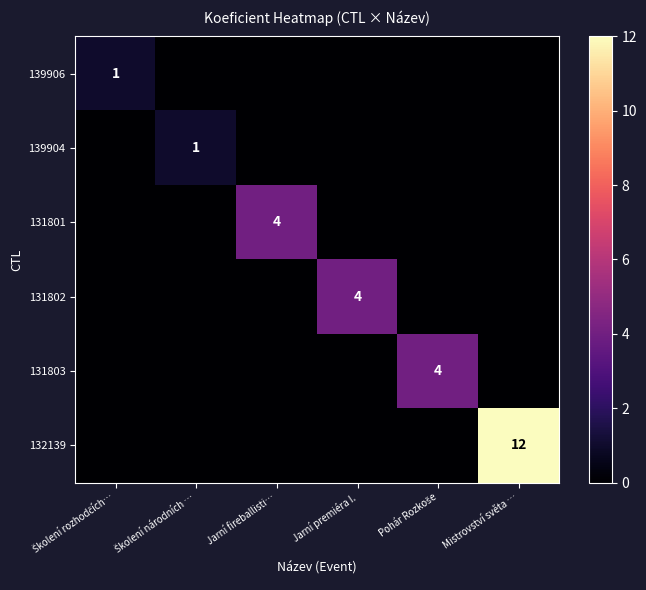

The 131803 series shows 1 at Jarní premiéra I.. True or false?

False